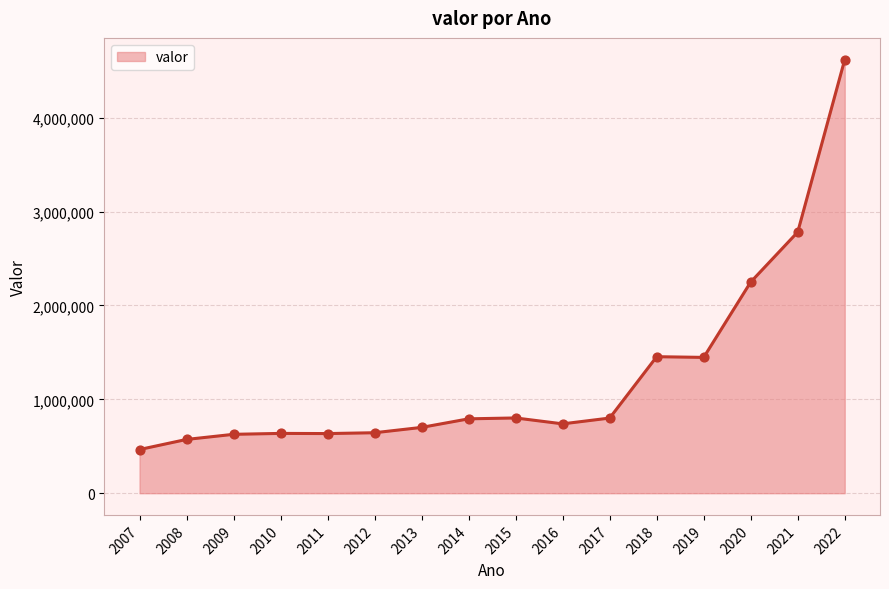

Which has a higher value, 2015 or 2010?

2015